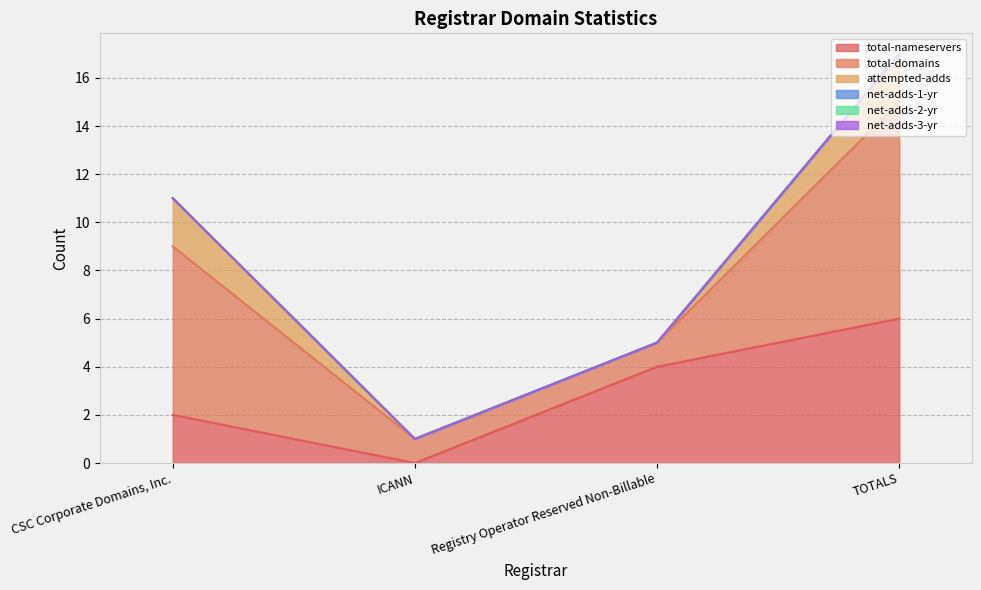

What is the difference between the total-nameservers values at ICANN and CSC Corporate Domains, Inc.?

2